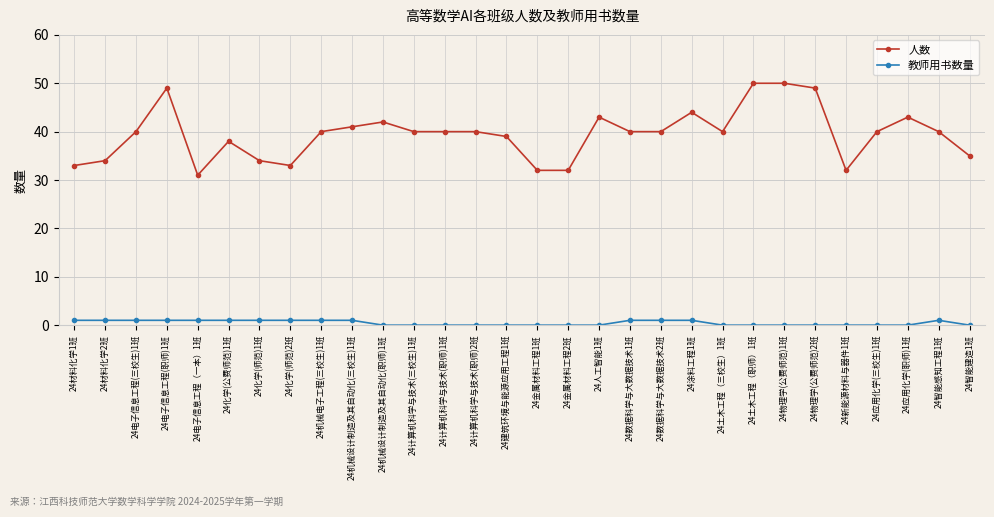

Reading left to right, list all the values displayed in this chart.

人数: 33	34	40	49	31	38	34	33	40	41	42	40	40	40	39	32	32	43	40	40	44	40	50	50	49	32	40	43	40	35
教师用书数量: 1	1	1	1	1	1	1	1	1	1	0	0	0	0	0	0	0	0	1	1	1	0	0	0	0	0	0	0	1	0